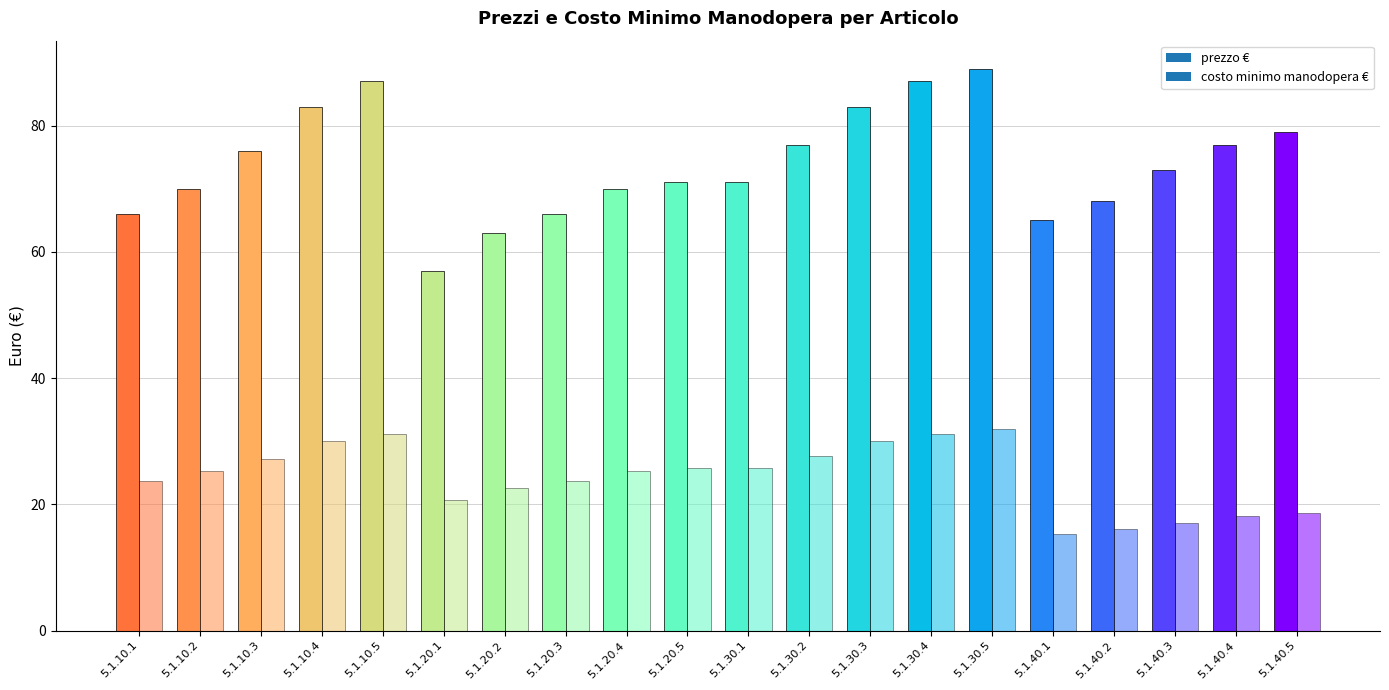

What is the difference between the second highest and minimum values in the costo minimo manodopera € series?

15.9